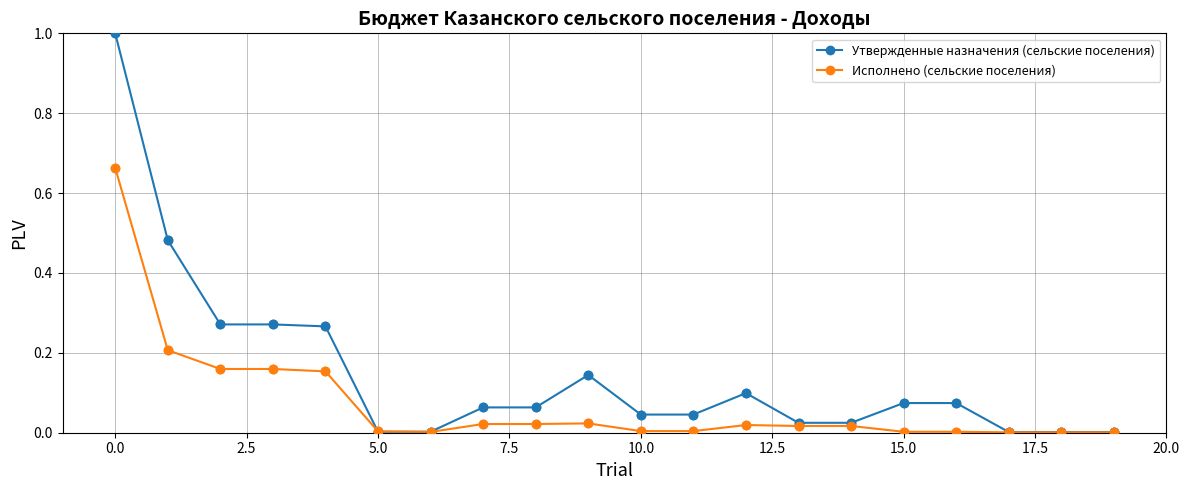

Which series has the largest total across all categories?

Утвержденные назначения (сельские поселения)